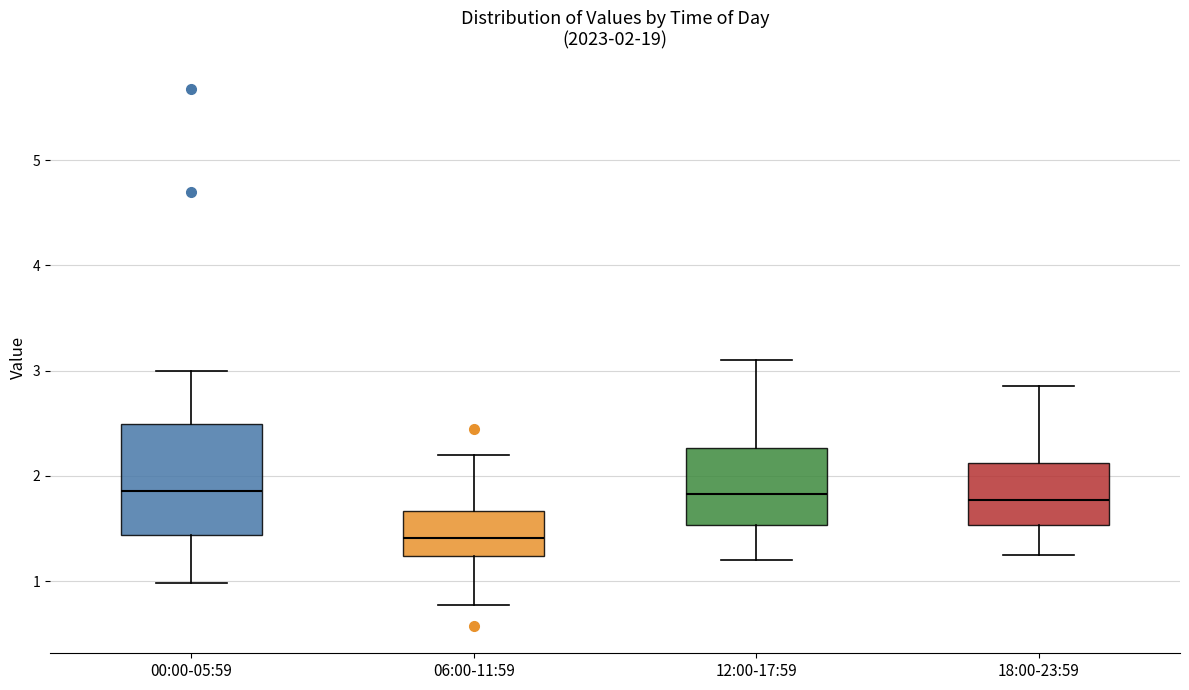

Comparing the boxes themselves (not the whiskers), which one is the tallest?

00:00-05:59